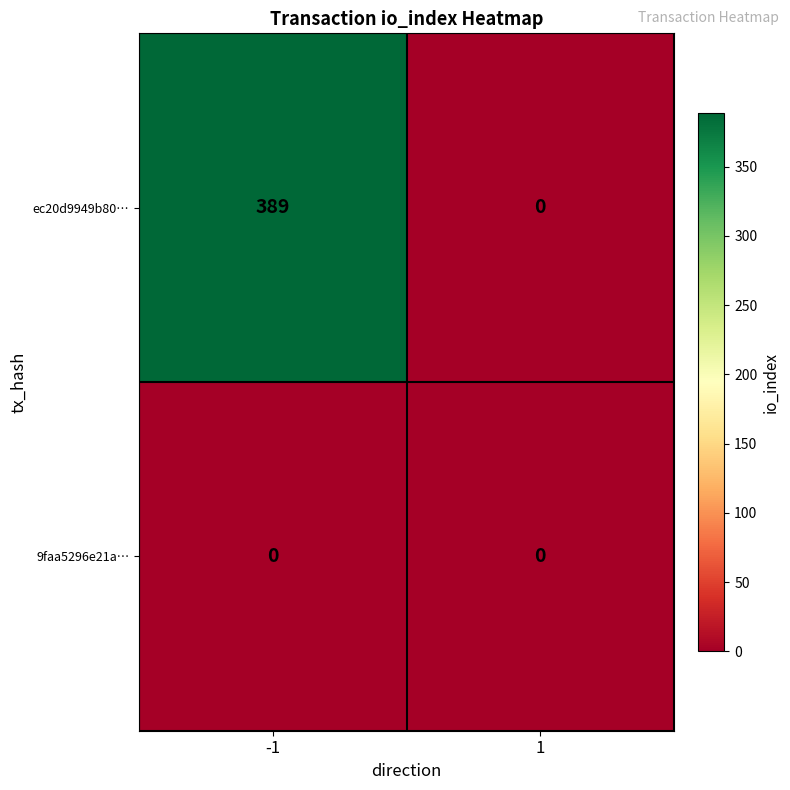

Which series has the widest spread of values?

ec20d9949b80…